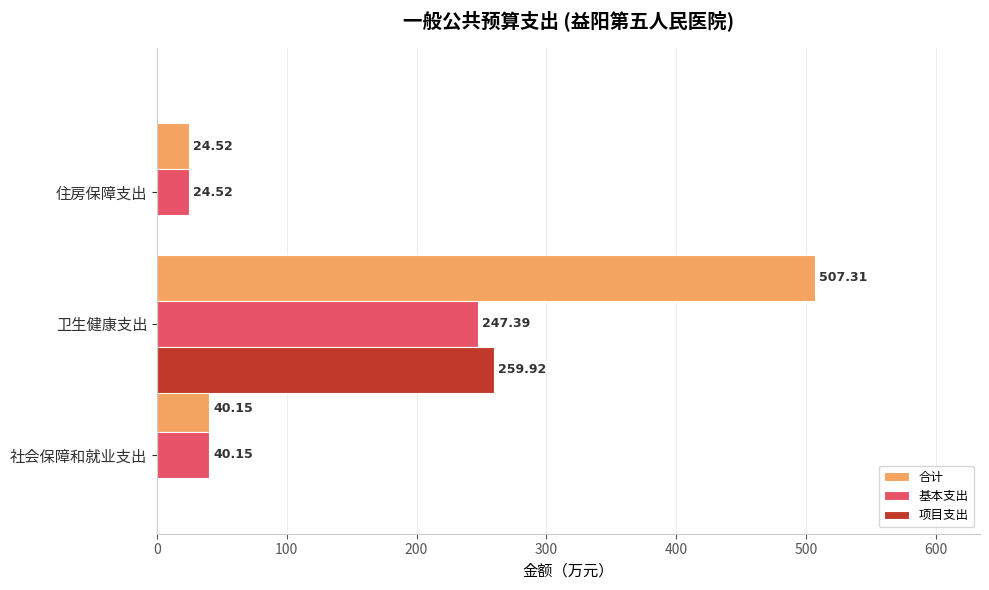

At which label does 项目支出 reach its peak?

卫生健康支出